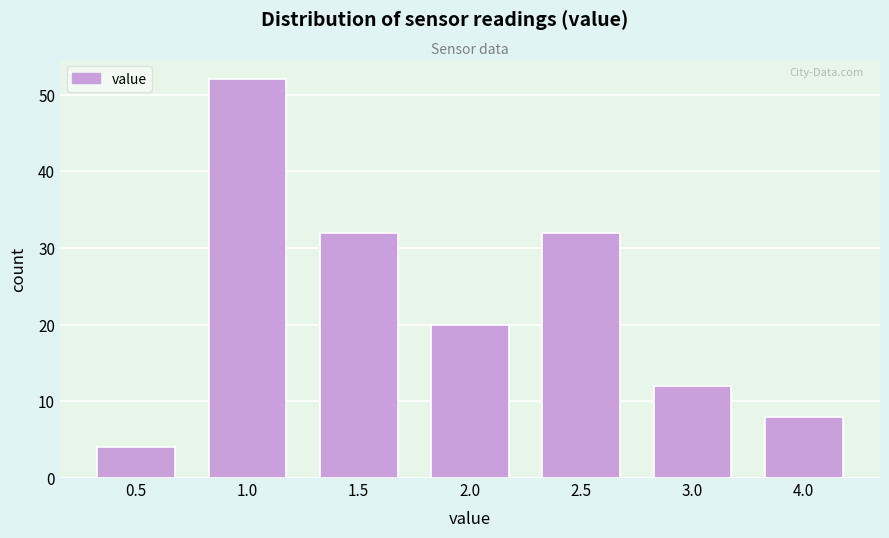

Reading right to left, what are all the values shown in this chart?

8	12	32	20	32	52	4